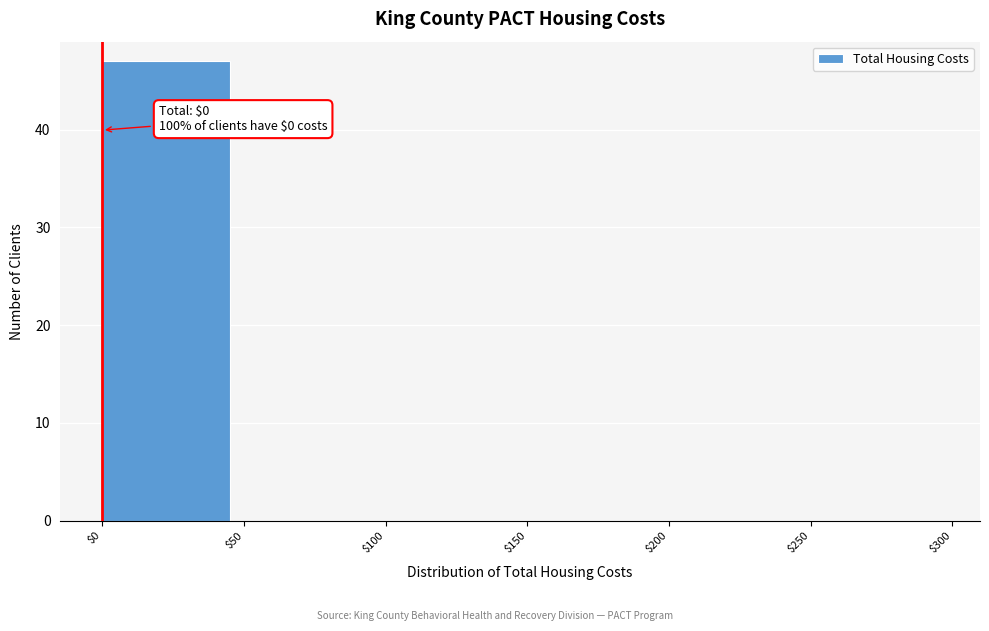

True or false: the data shows -17 at $50.

False